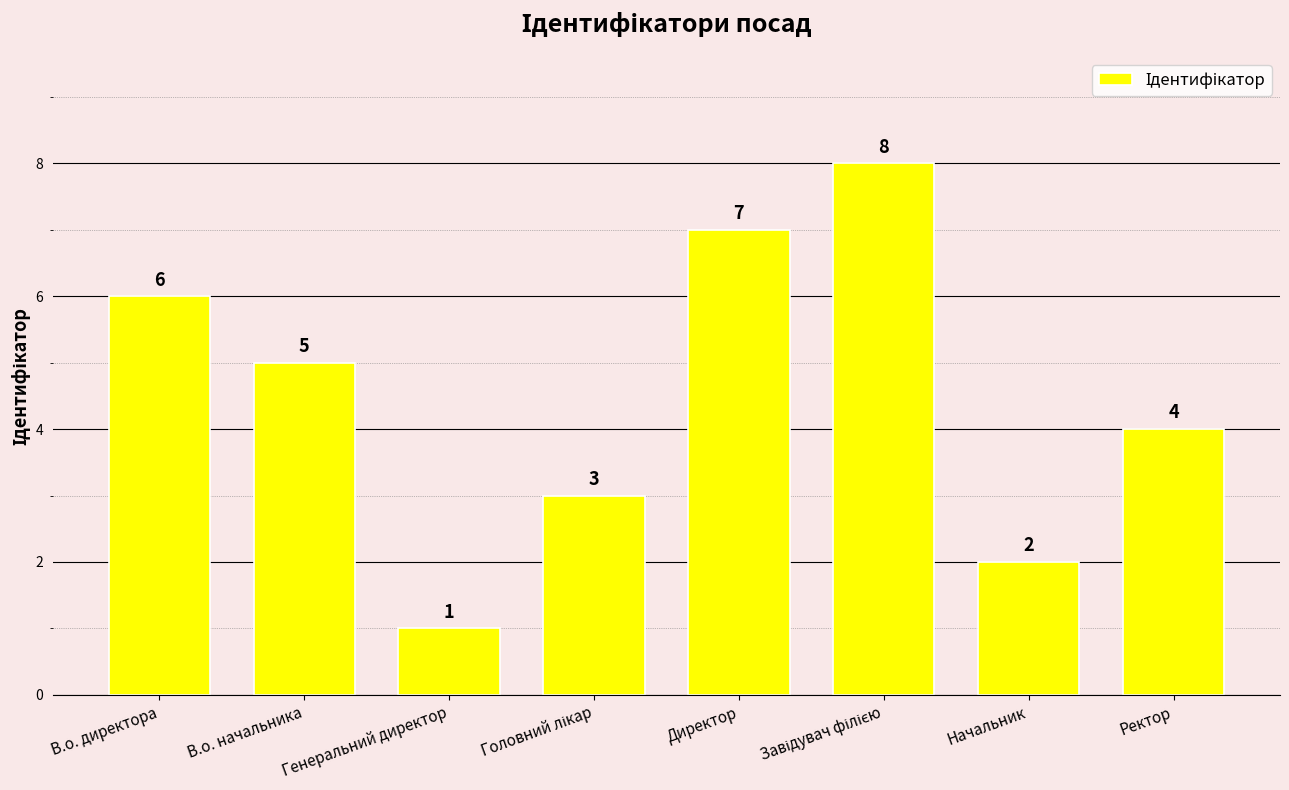

What is the label of the 3rd bar from the left?

Генеральний директор